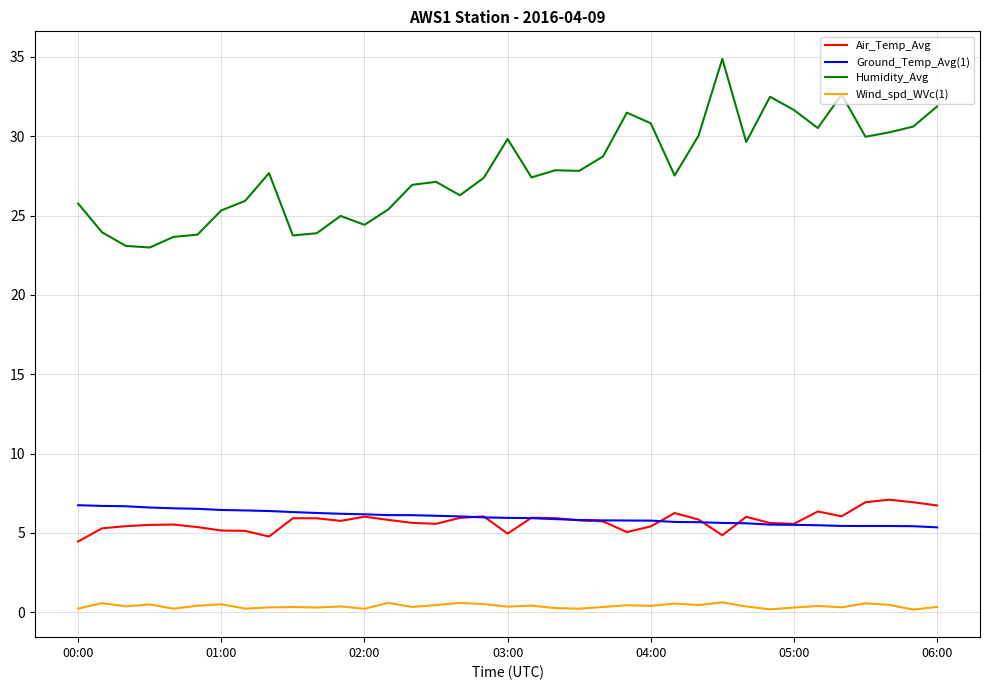

What is the lowest value of the Ground_Temp_Avg(1) series?

5.4